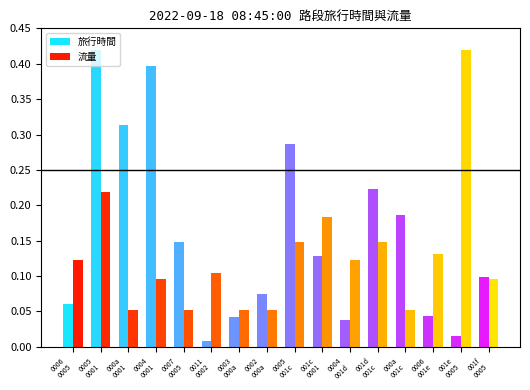

How many data points does each series have?

16